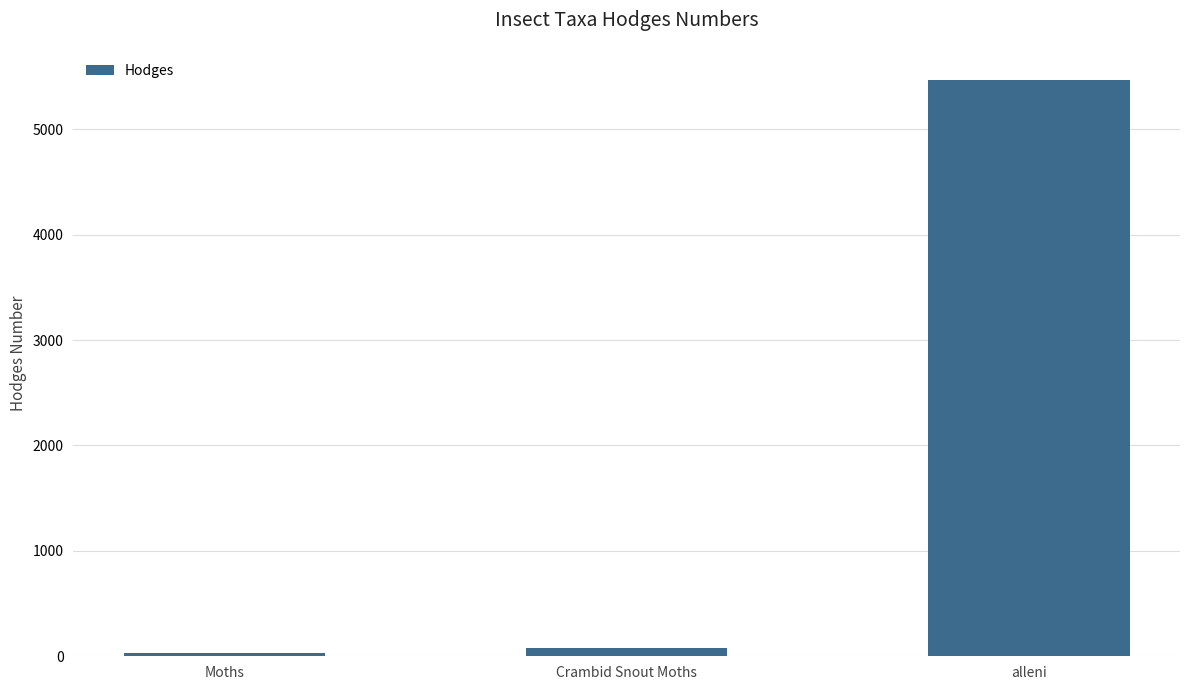

How many bars are there in total?

3